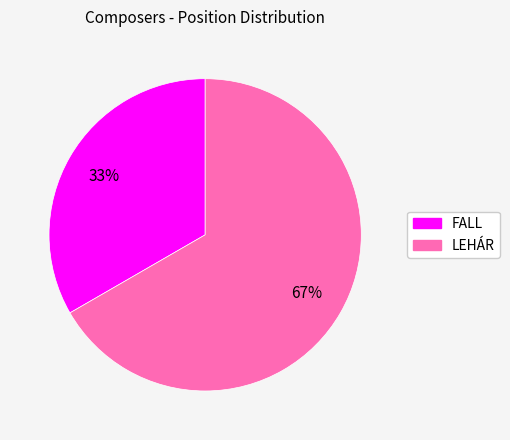

What is the ratio of the value at LEHÁR to the value at FALL?

2.0